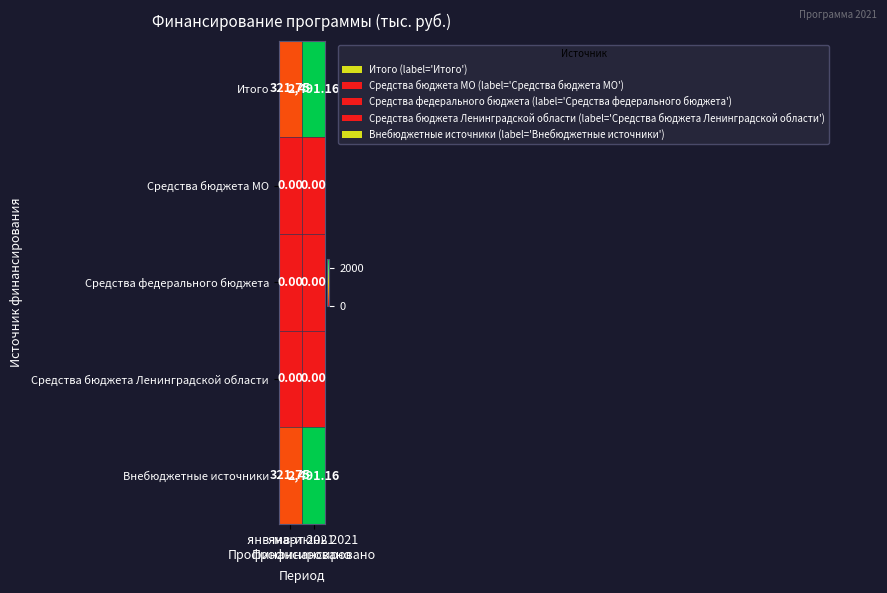

Between янв-июнь 2021
Профинансировано and янв-март 2021
Профинансировано, which is larger?

янв-июнь 2021
Профинансировано